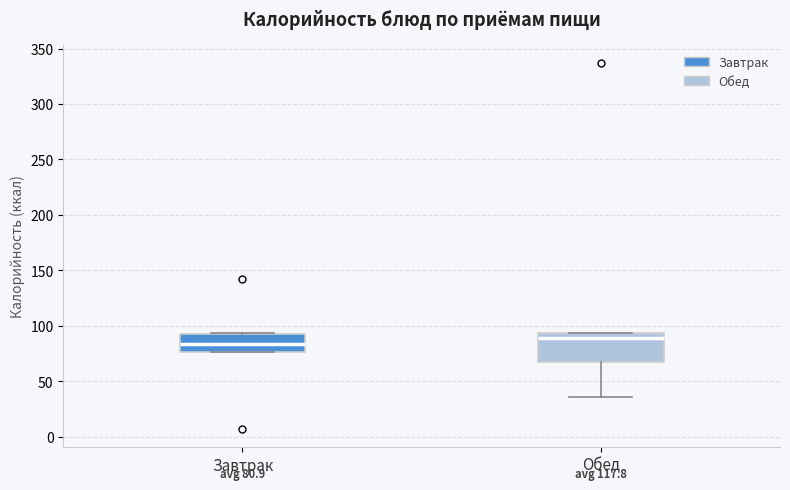

Comparing the boxes themselves (not the whiskers), which one is the tallest?

Обед